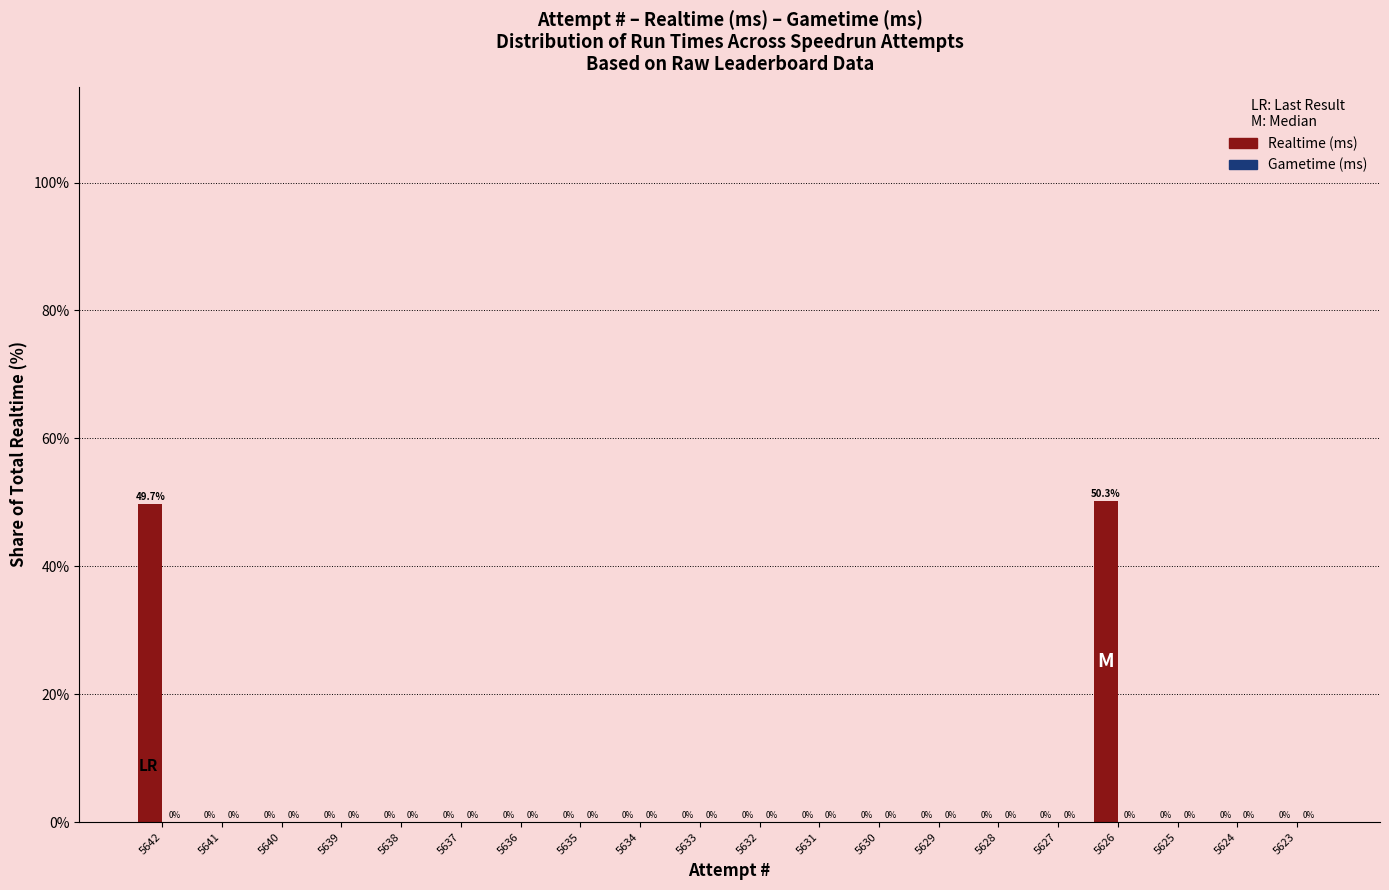

How many data points does each series have?

20